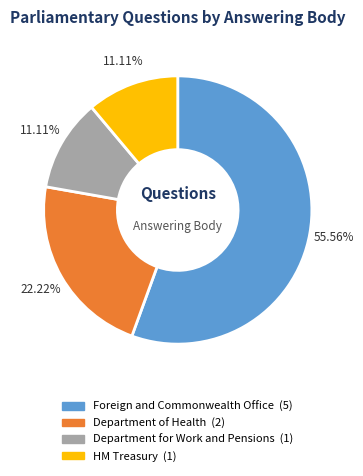

True or false: Department of Health accounts for 22% of the total.

True